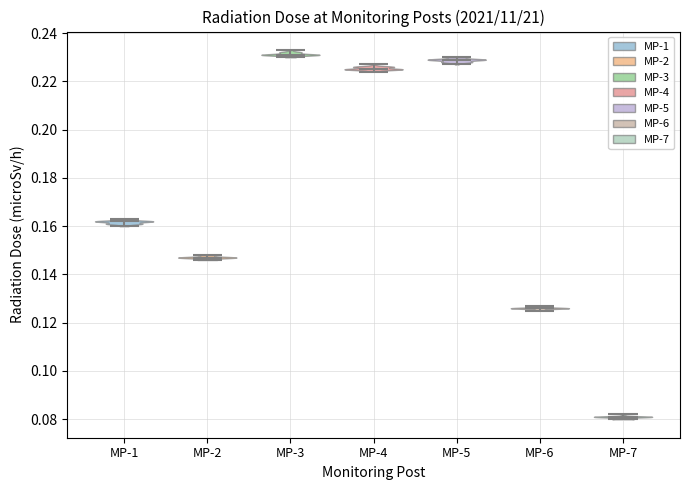

Reading left to right, read every violin against the y-axis: where its median line is, and the lowest and highest points it reaches. The values are not printed on the chart, so give them approximately, as read against the axis.

MP-1: median line 0.162, lowest point 0.160, highest point 0.164
MP-2: median line 0.148, lowest point 0.146, highest point 0.148
MP-3: median line 0.232, lowest point 0.230, highest point 0.234
MP-4: median line 0.226, lowest point 0.224, highest point 0.228
MP-5: median line 0.230, lowest point 0.228, highest point 0.230
MP-6: median line 0.126, lowest point 0.126, highest point 0.128
MP-7: median line 0.082, lowest point 0.080, highest point 0.082